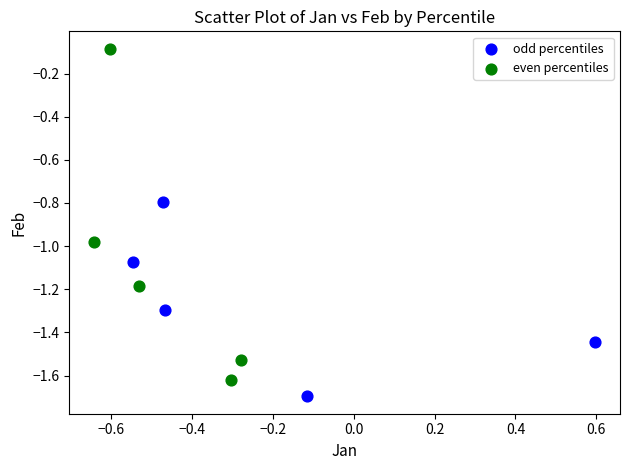

Which series contains the lowest Y value?

odd percentiles